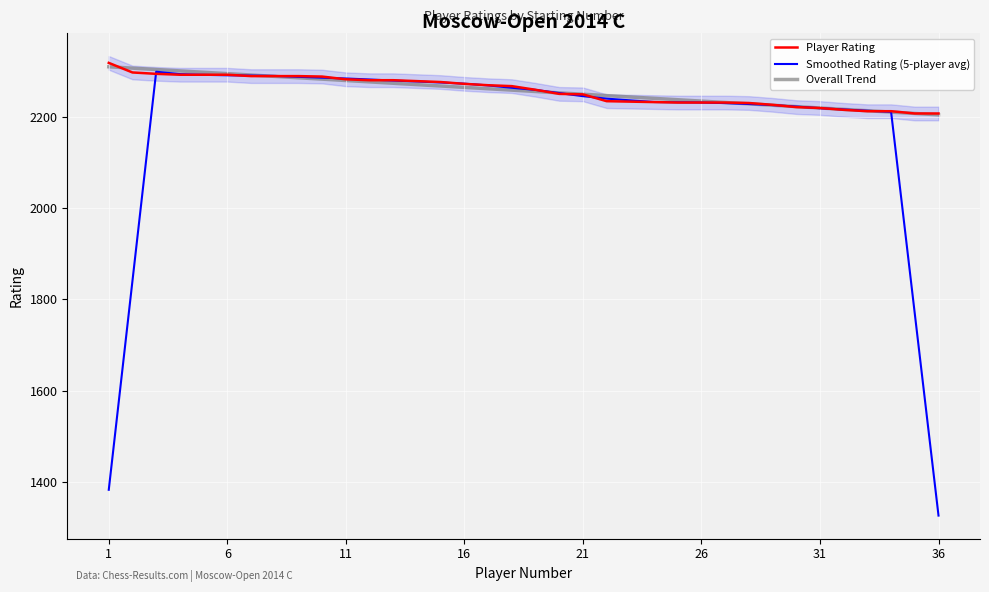

Read the Overall Trend value at 21.

2250.2